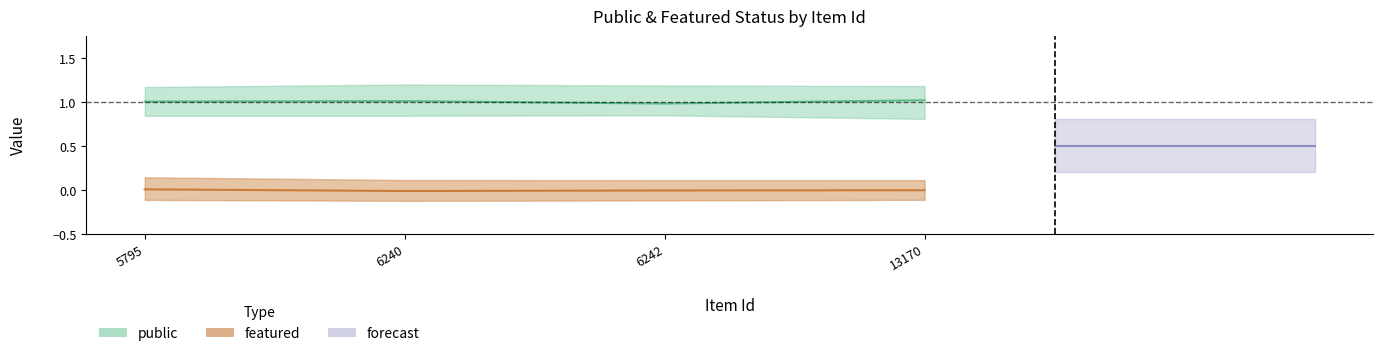

Count the number of categories in the chart.

4